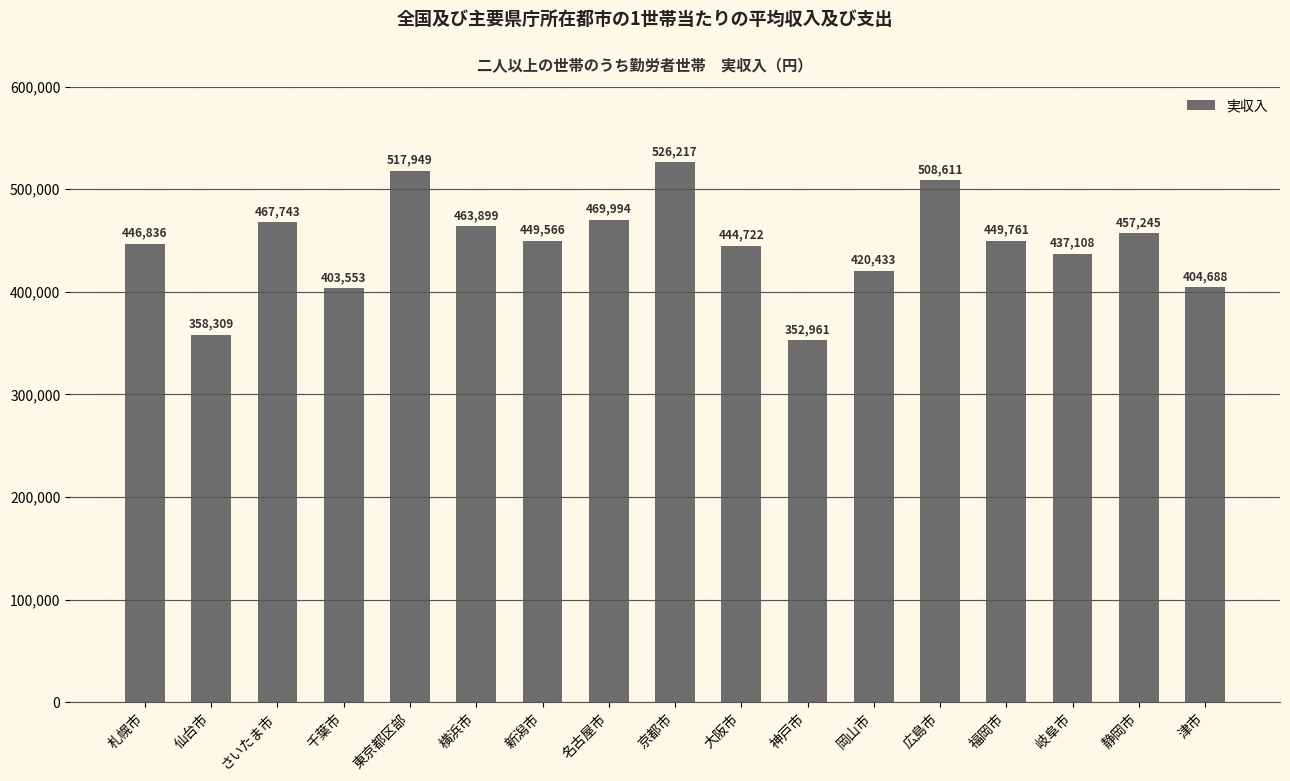

Between 広島市 and 名古屋市, which is larger?

広島市